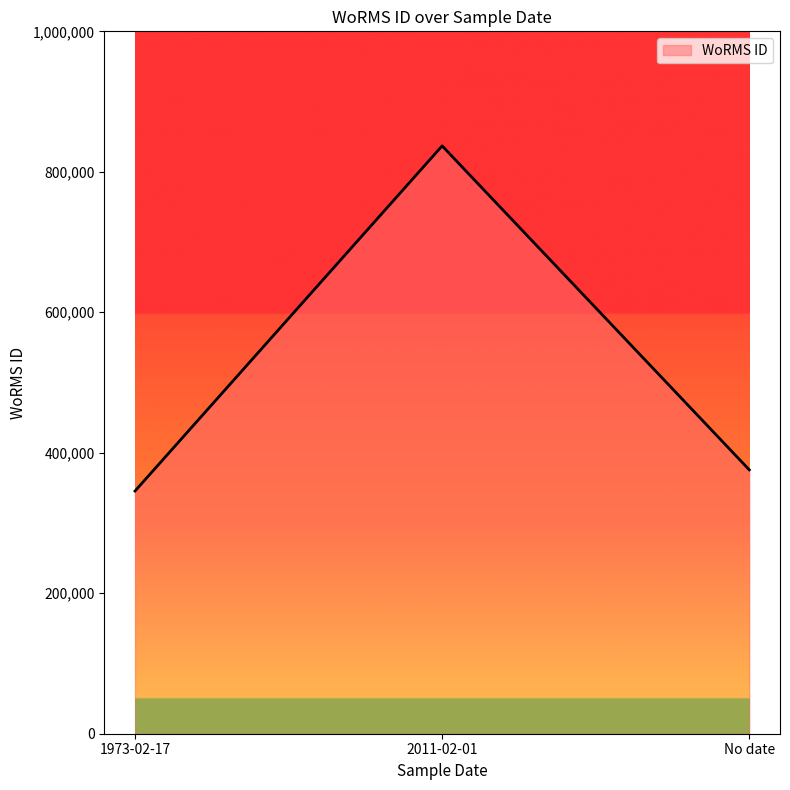

How many series are shown in this chart?

1